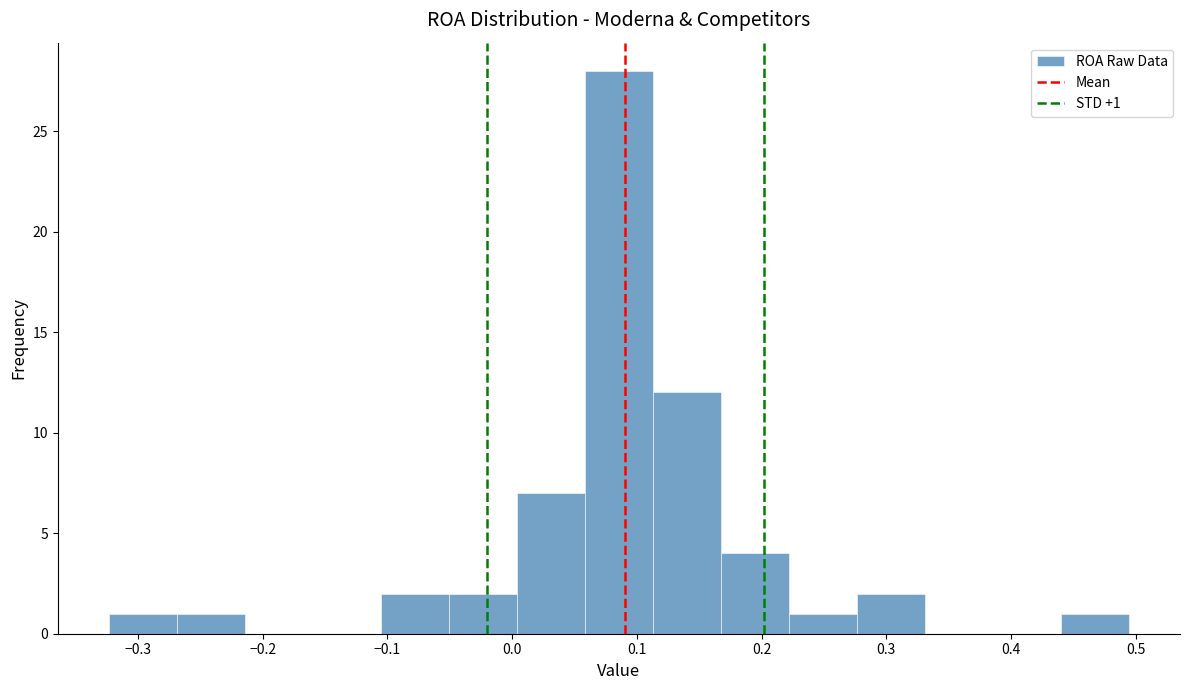

Over which range of the x-axis is the bar tallest?

0.06 to 0.11